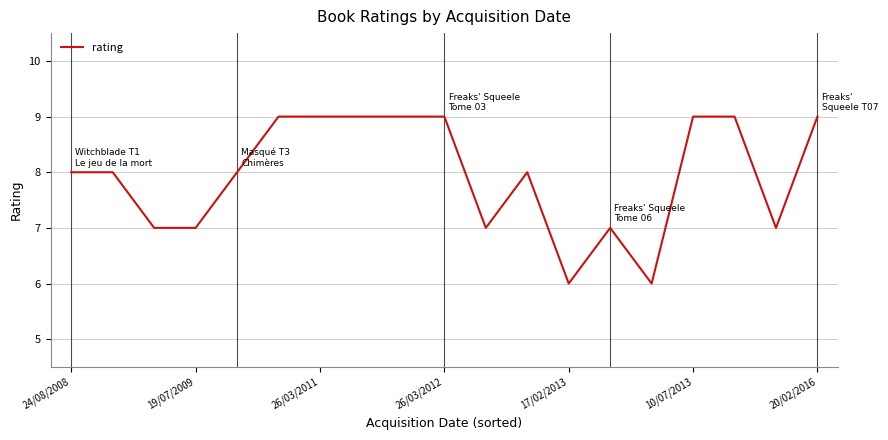

What is the maximum value shown in the chart?

9